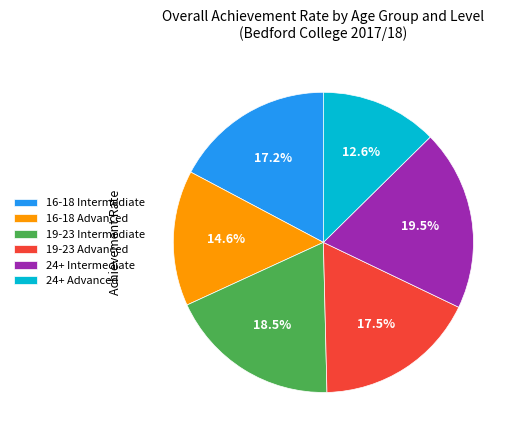

What portion of the pie excludes 19-23 Intermediate?

81.5%